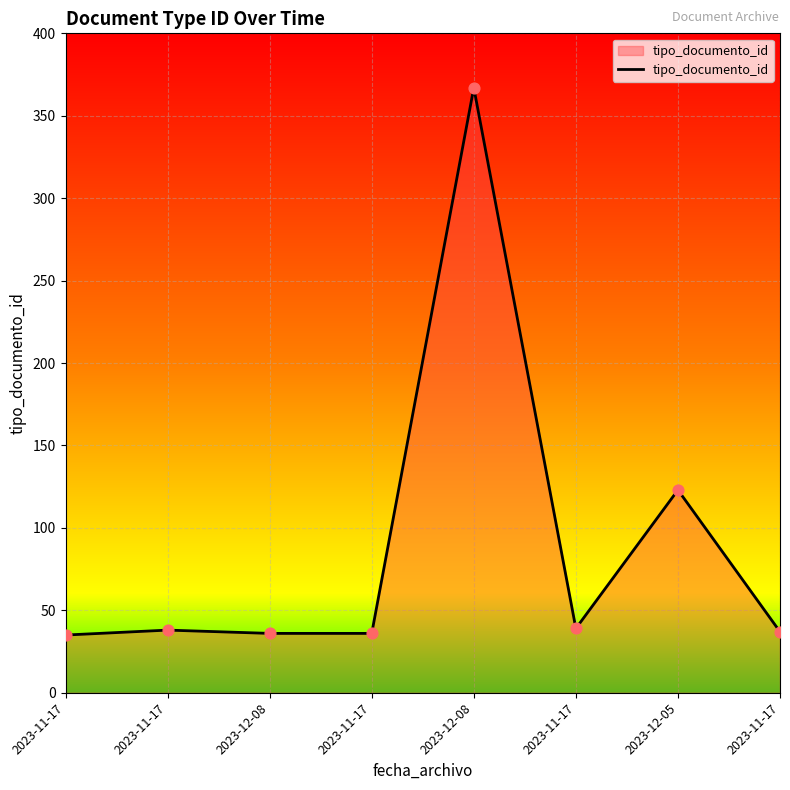

What is the ratio of the value at 2023-11-17 to the value at 2023-12-08?

0.1